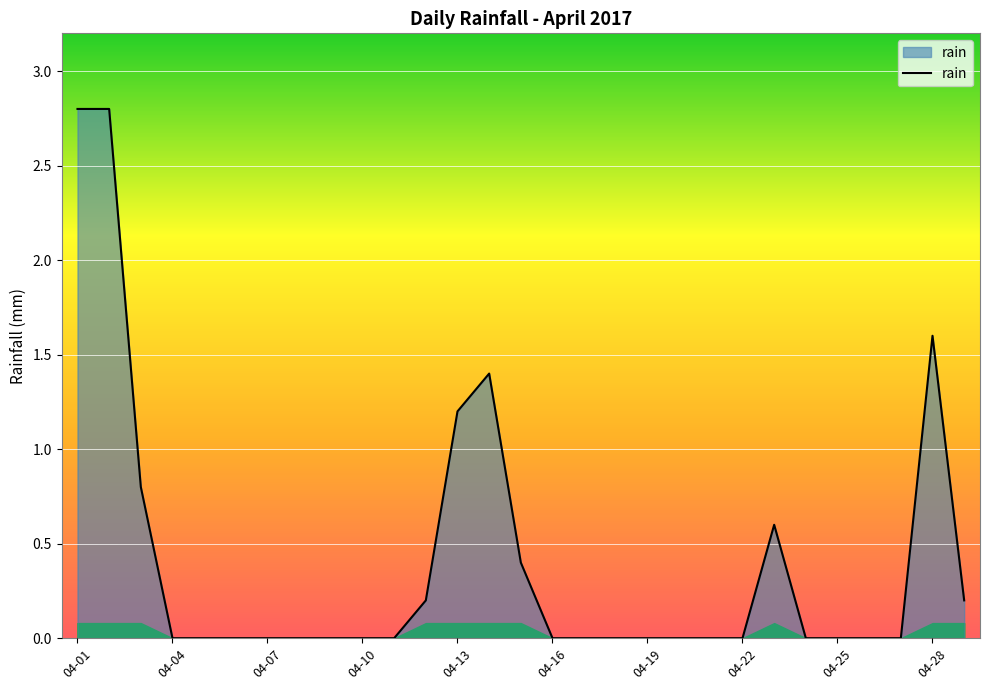

Reading left to right, extract all data points from this chart.

2.8	2.8	0.8	0.0	0.0	0.0	0.0	0.0	0.0	0.0	0.0	0.2	1.2	1.4	0.4	0.0	0.0	0.0	0.0	0.0	0.0	0.0	0.6	0.0	0.0	0.0	0.0	1.6	0.2